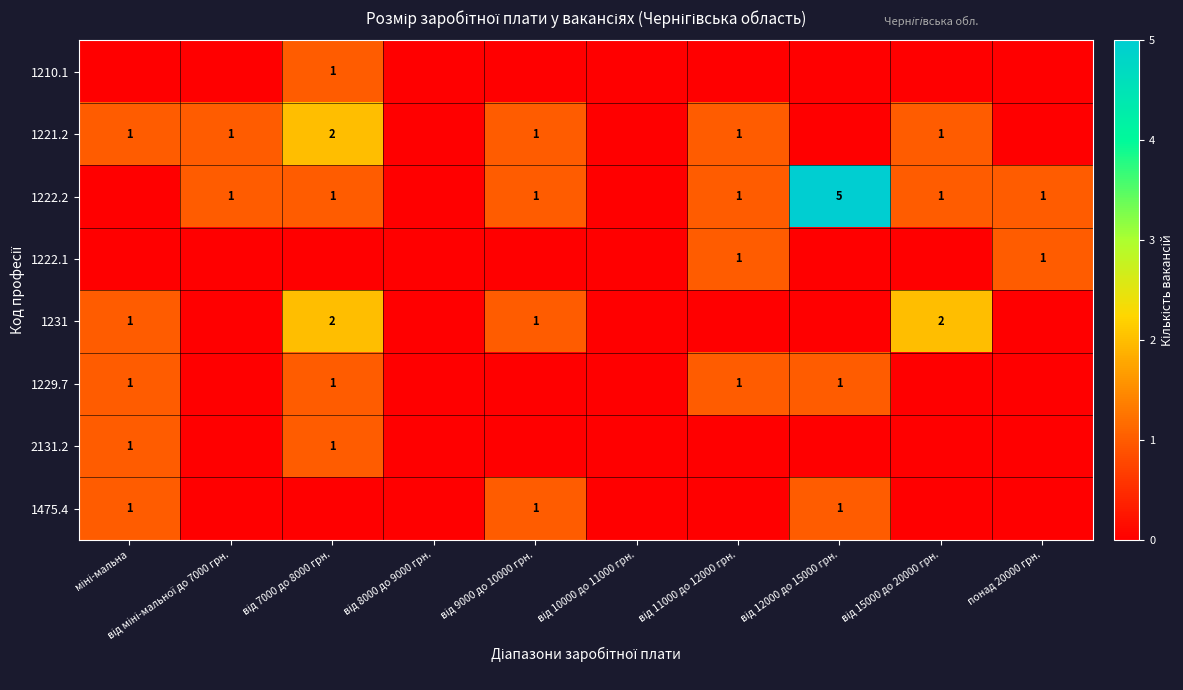

The value of 2131.2 at від 11000 до 12000 грн. is 0. True or false?

True